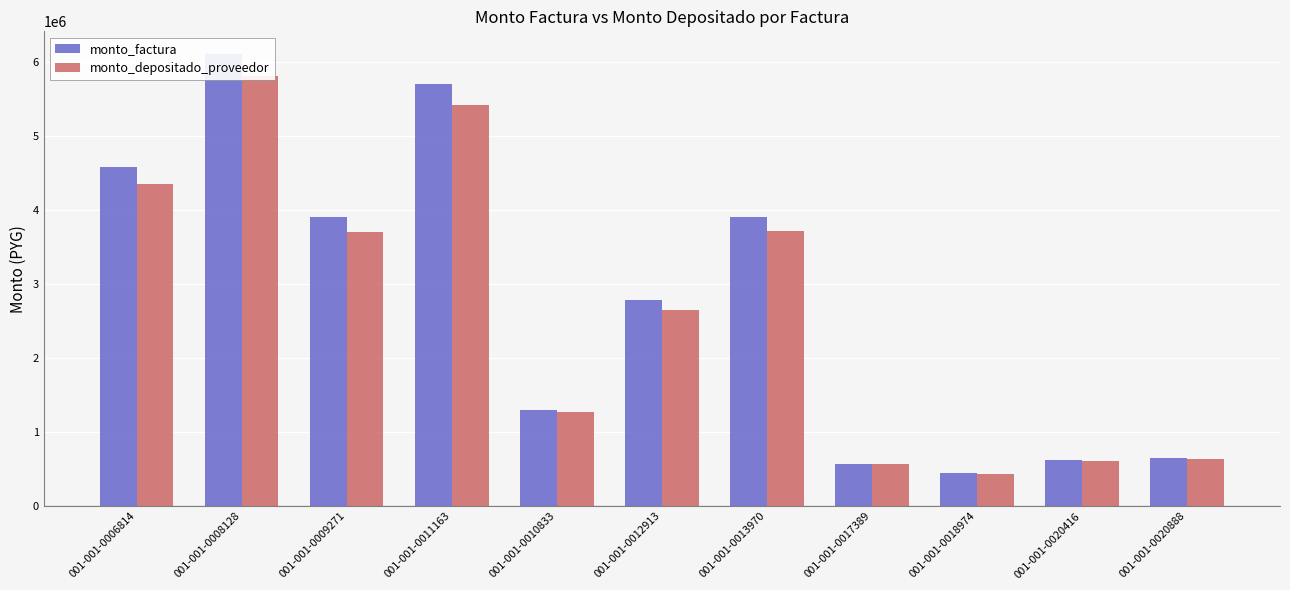

What is the total value across all series at 001-001-0020416?

1229805